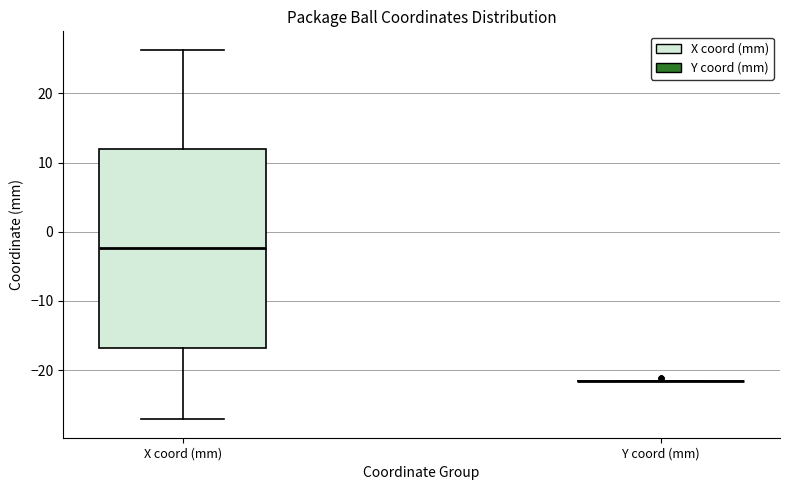

Reading left to right, transcribe this box plot: for each box, give where its median line is, the range the box spans, and where its two whiskers end, as read against the y-axis. The values are not printed on the chart, so give them approximately, as read against the axis.

X coord (mm): median -2, box -17 to 12, whiskers -27 to 26
Y coord (mm): box collapsed to a line at -22, whiskers -22 to -22